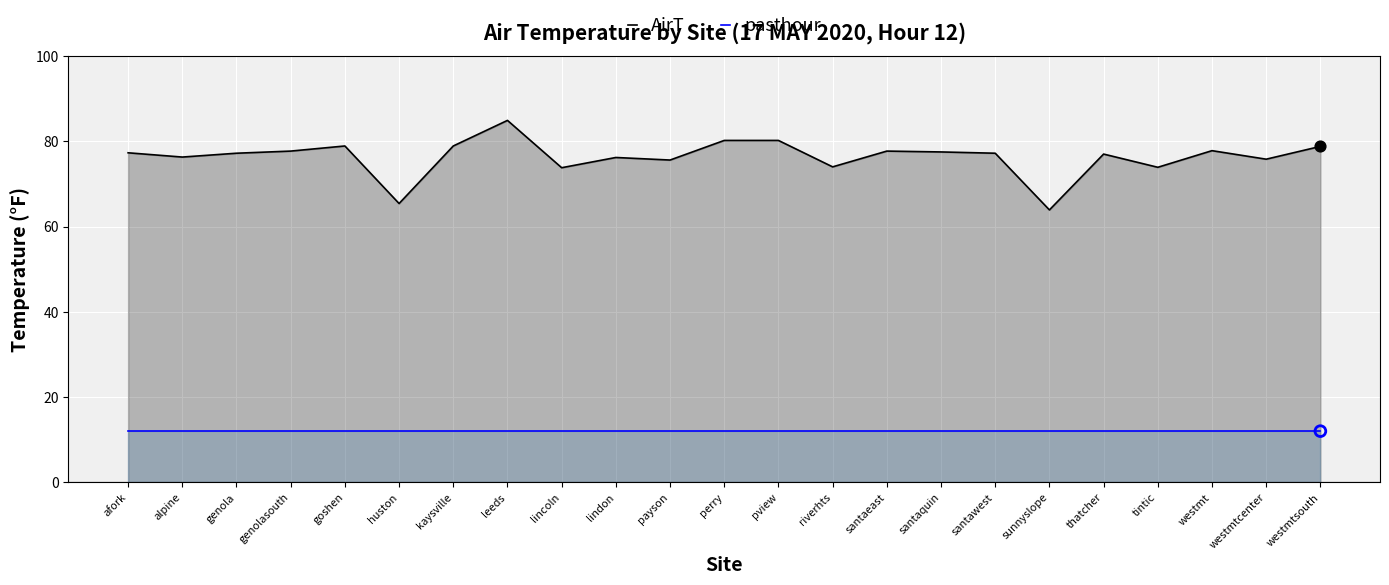

Which series has the largest total across all categories?

AirT